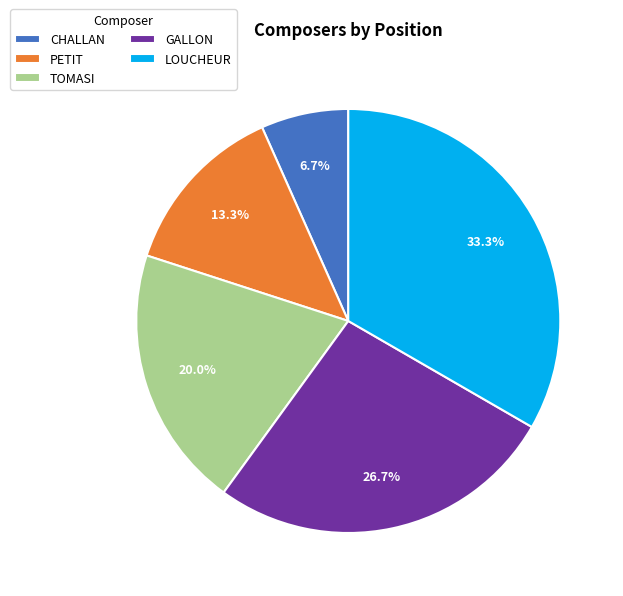

Approximately how many times larger is the value at LOUCHEUR compared to PETIT?

2.5